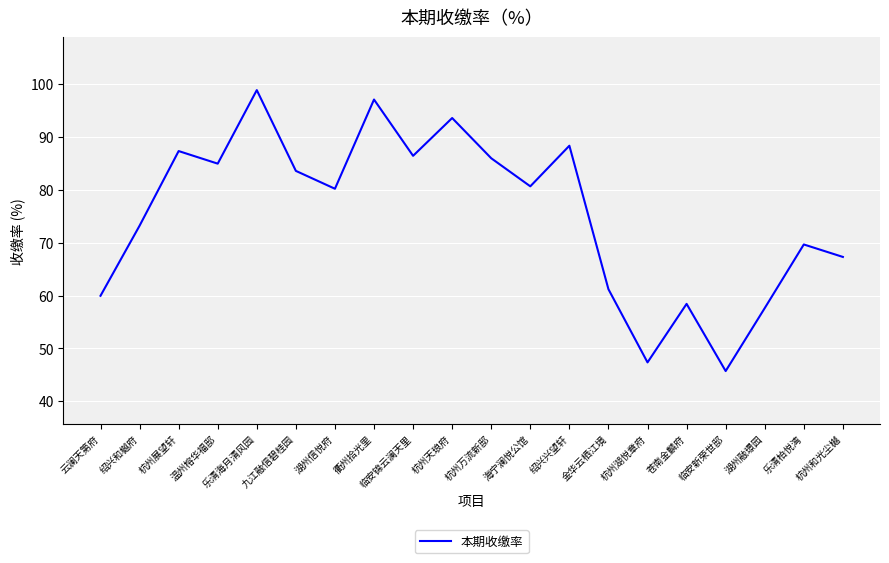

What position from the right is 九江融信碧桂园?

15